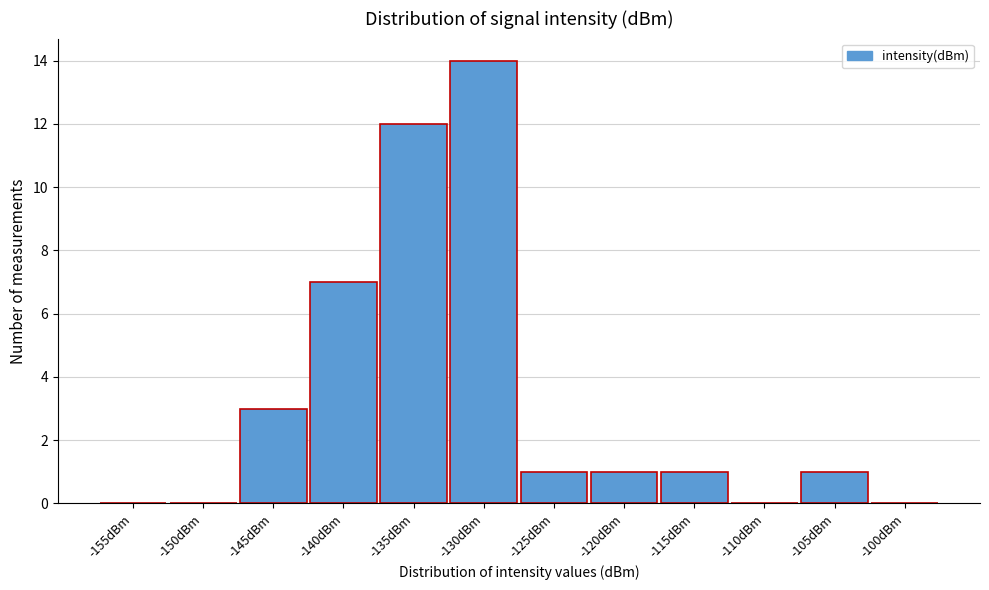

Reading right to left, list all the values displayed in this chart.

-100dBm=0	-105dBm=1	-110dBm=0	-115dBm=1	-120dBm=1	-125dBm=1	-130dBm=14	-135dBm=12	-140dBm=7	-145dBm=3	-150dBm=0	-155dBm=0